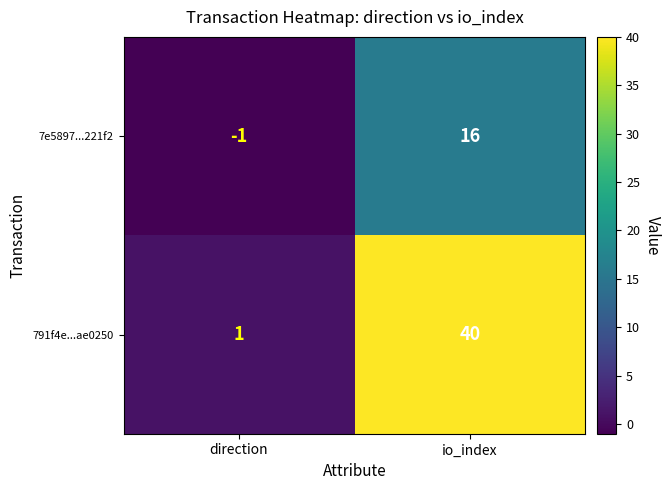

Between direction and io_index, which series saw the biggest shift?

791f4e...ae0250